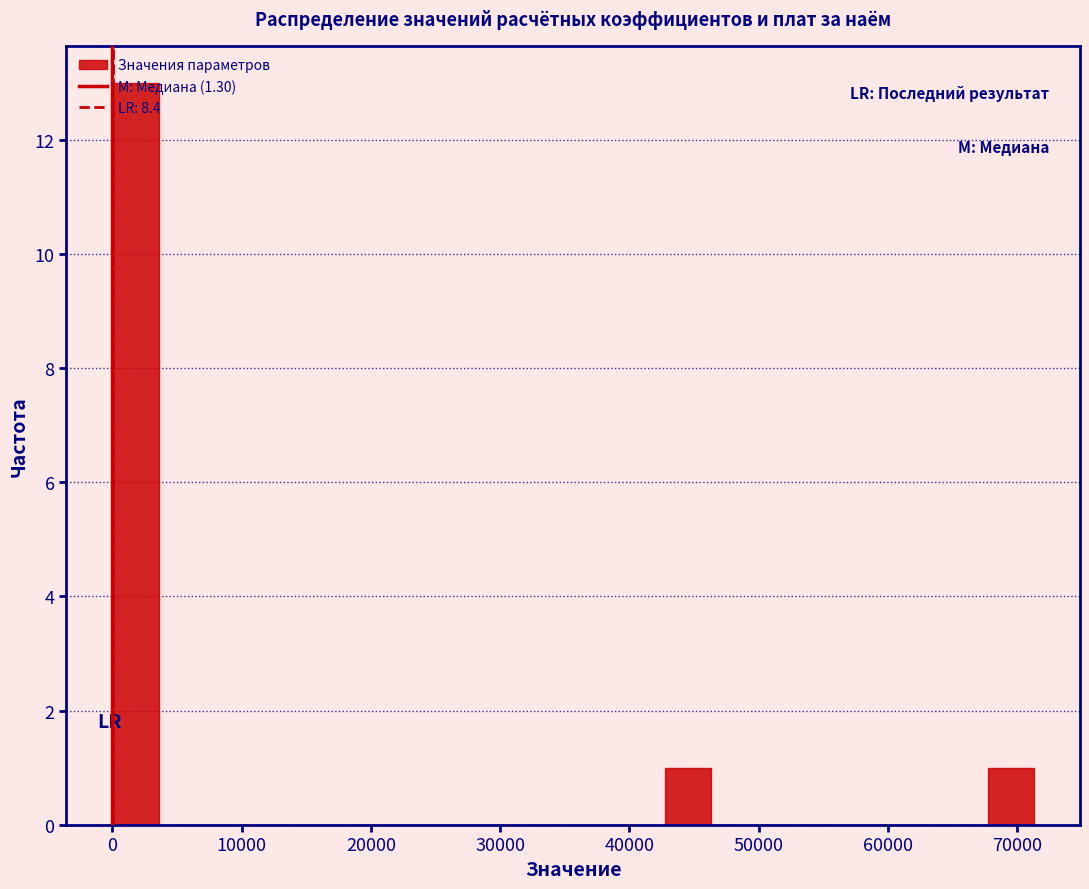

Read against the x-axis, roughly where is the centre of the tallest bar?

2000